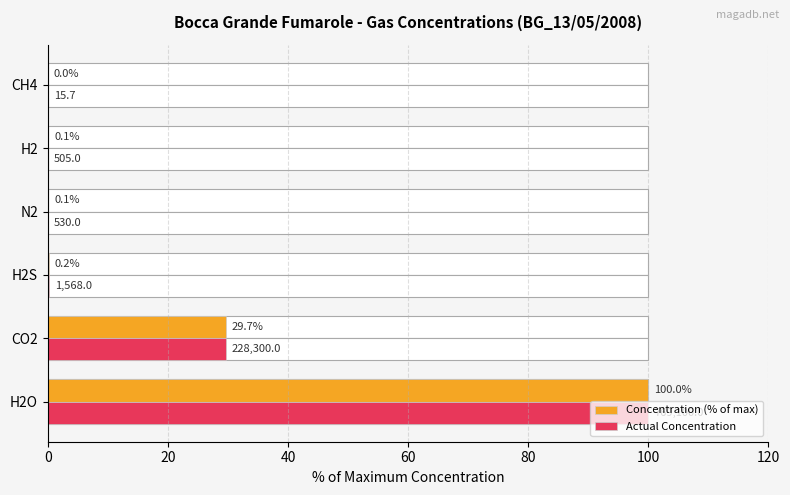

Is the value of Actual Concentration at H2S greater than the value of Concentration (% of max) at H2?

Yes